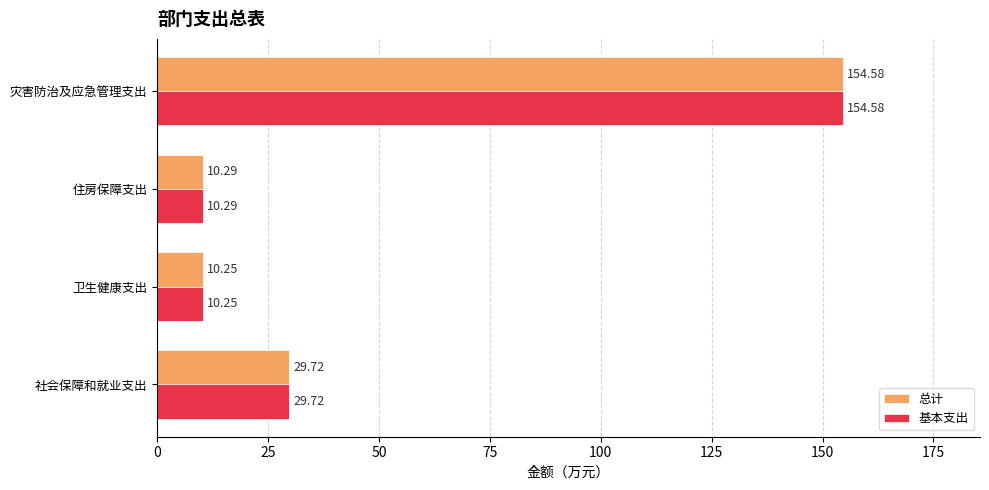

What is the total value across all series at 灾害防治及应急管理支出?

309.2